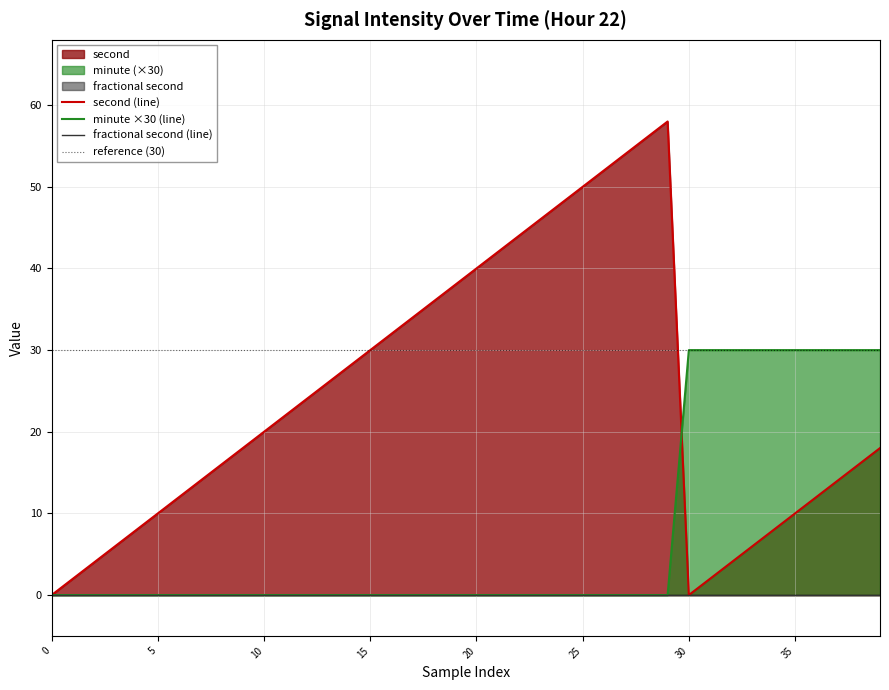

True or false: second and minute cross at least once.

True